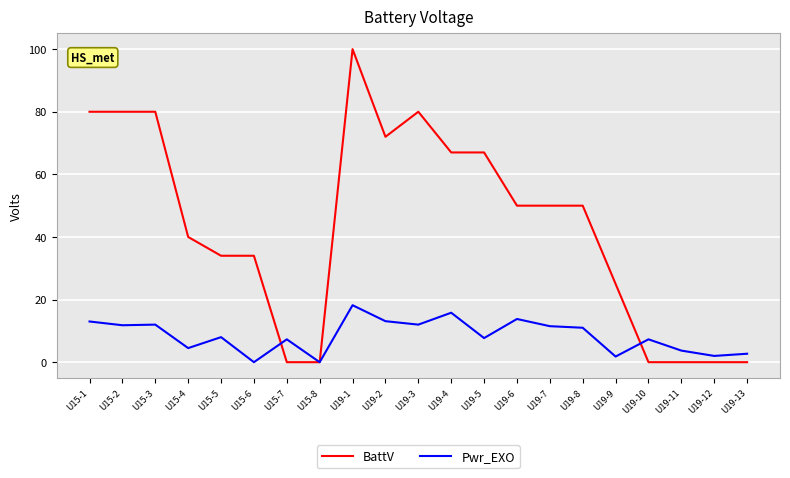

Does the chart have visible grid lines?

Yes